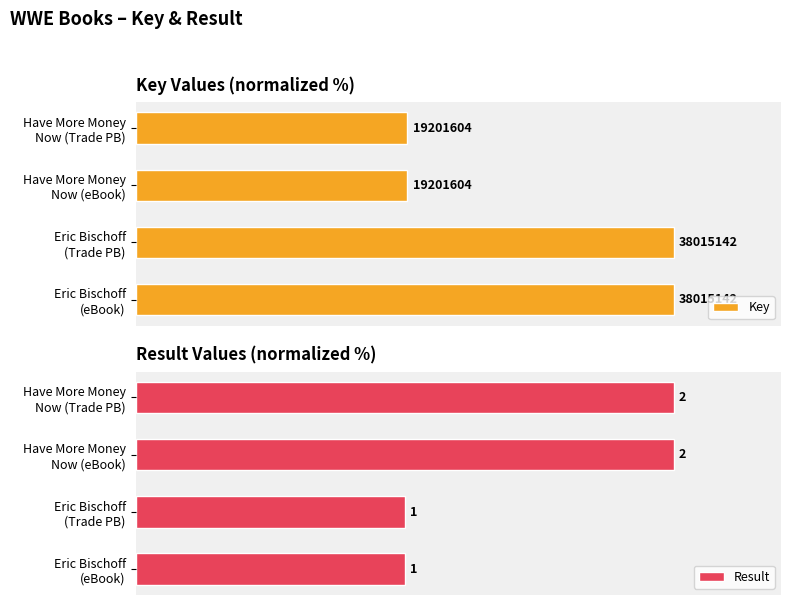

How many bars are there in total?

8